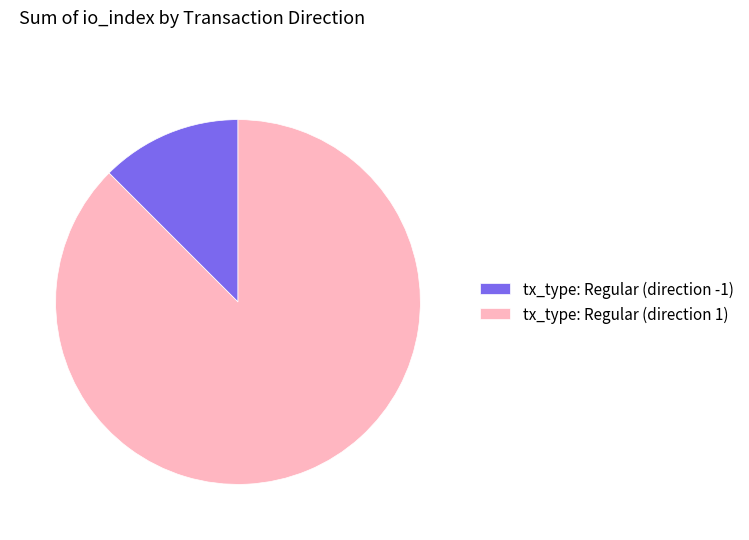

Which slice is the smallest?

tx_type: Regular (direction -1)